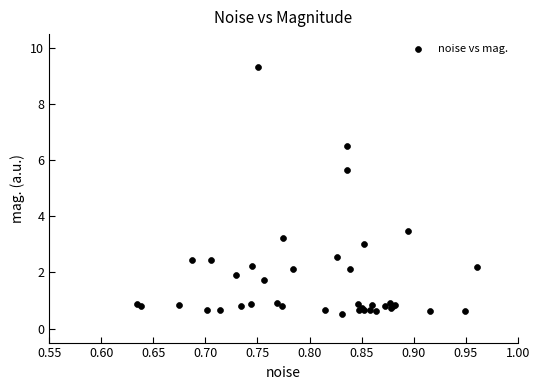

What Y value in the scatter plot is closest to 4?

3.5